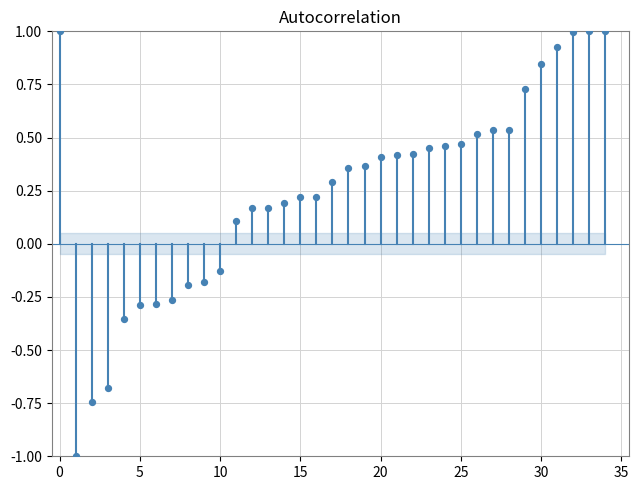

What is the range of Y values (max minus min)?

2.0